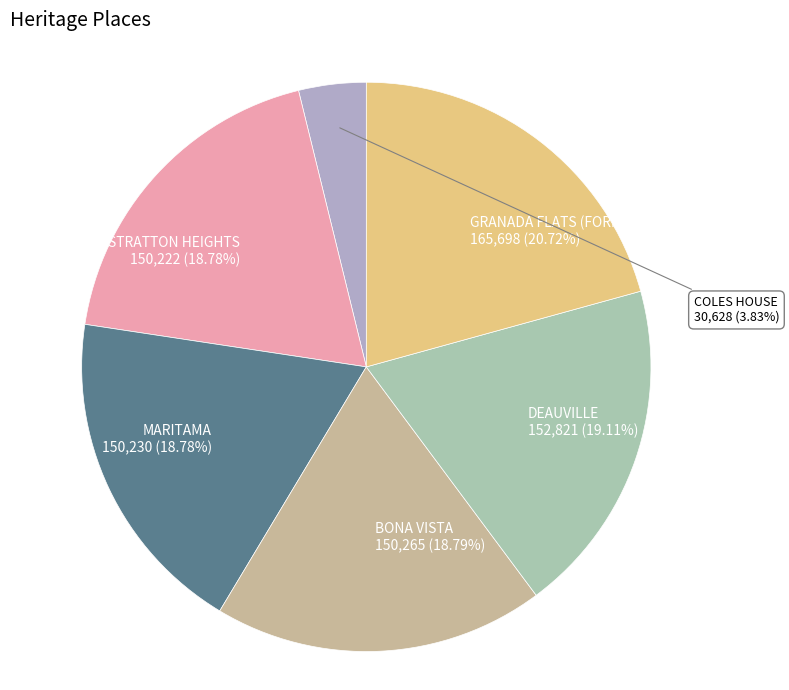

Count the number of slices in the pie.

6